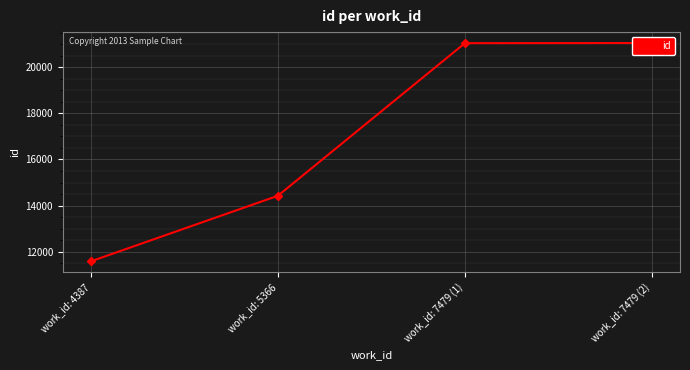

What is the greatest value displayed?

21050